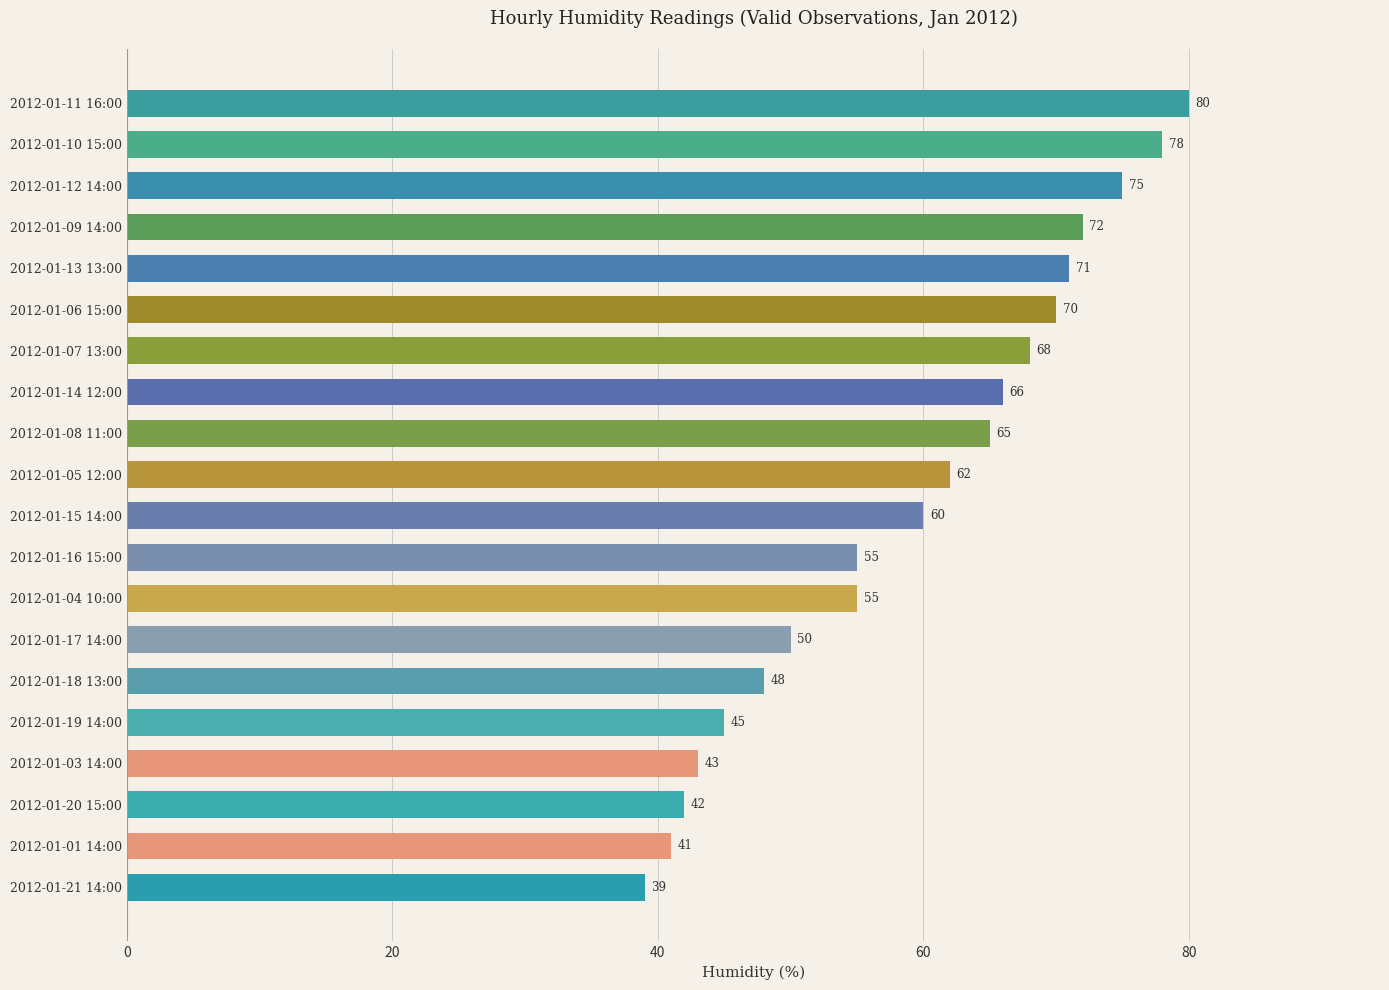

The chart shows a value of 38 at 2012-01-16 15:00. True or false?

False